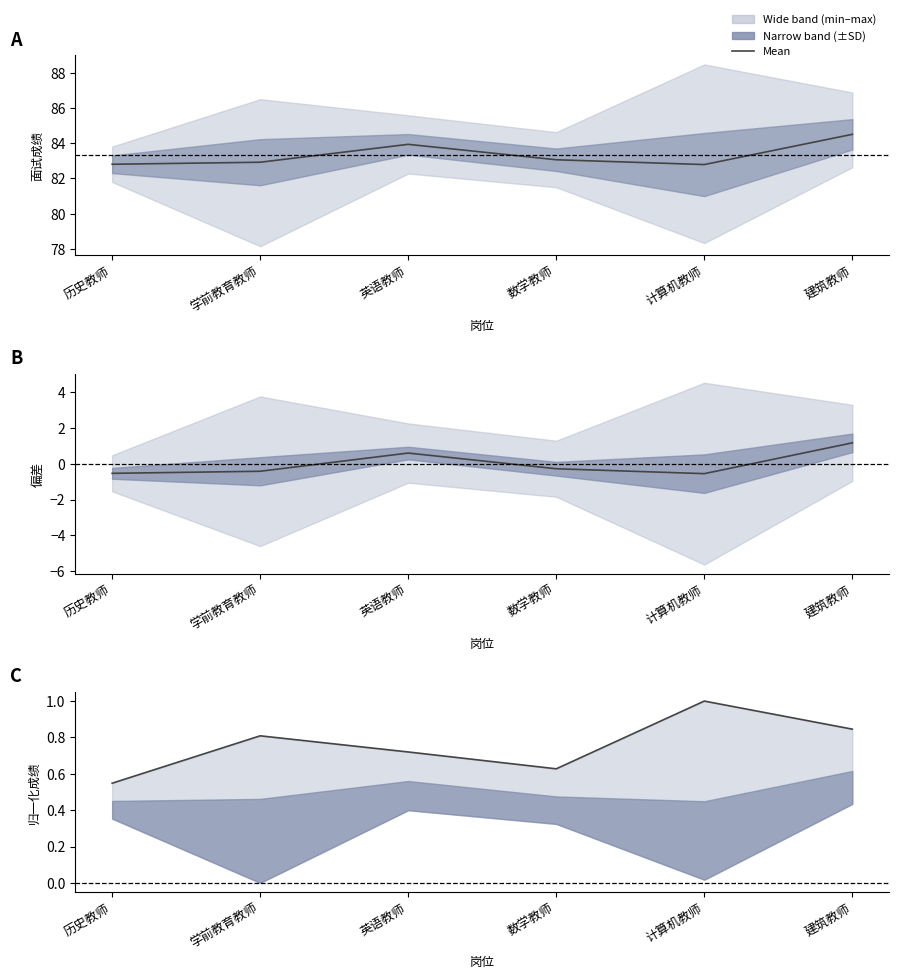

Where is the first local minimum for Mean deviation?

计算机教师